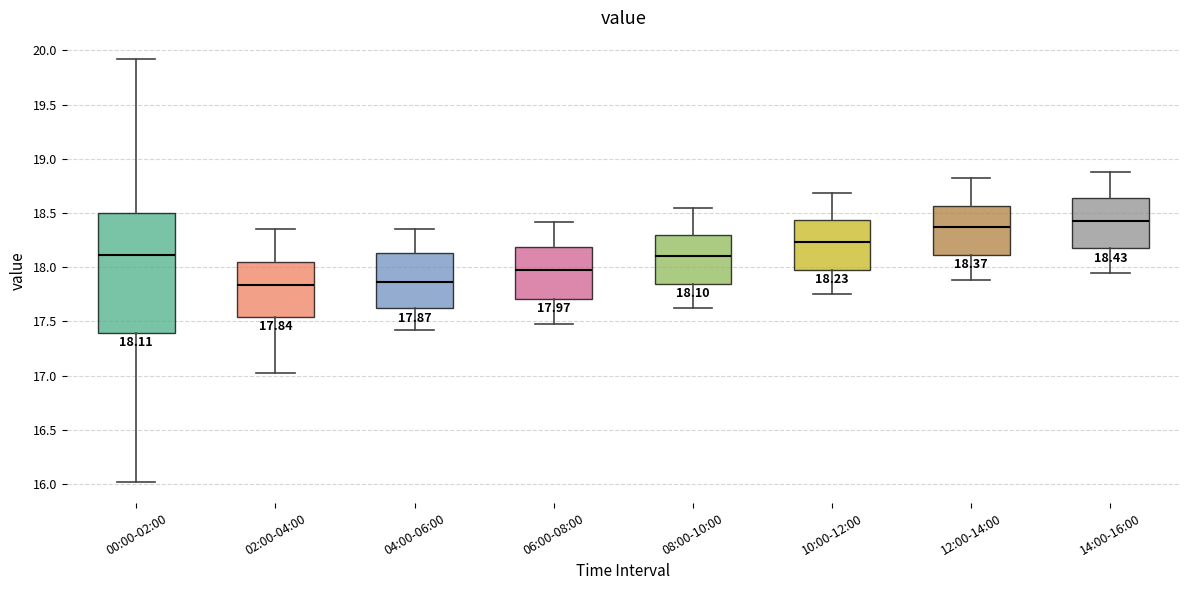

Which box has the highest median line?

14:00-16:00